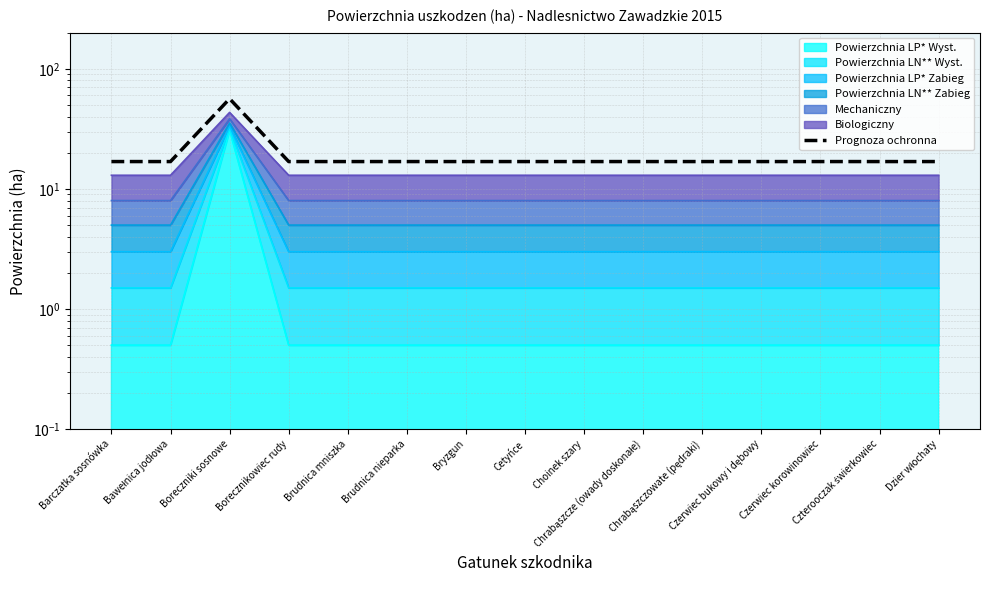

True or false: the data shows 16.9 at Choinek szary.

True